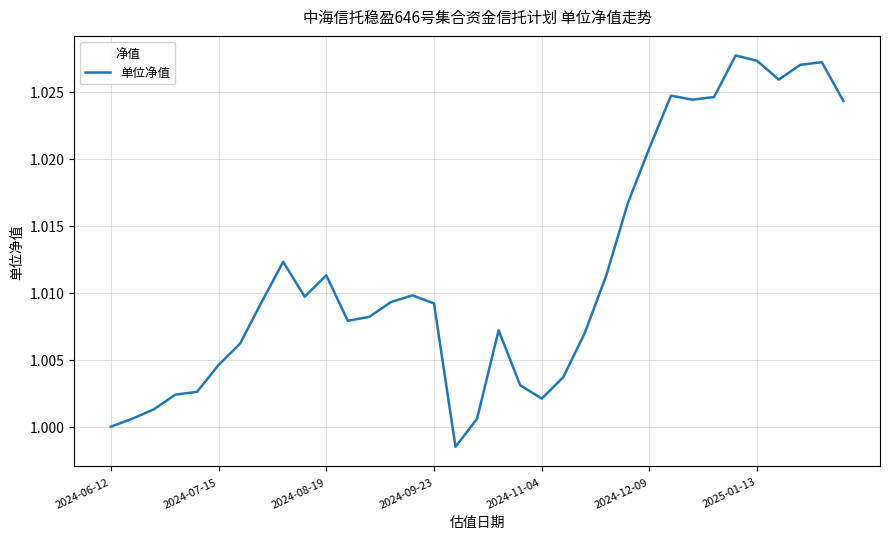

Reading left to right, what are all the values shown in this chart?

1.0	1.0	1.0	1.0	1.0	1.0	1.0	1.0	1.0	1.0	1.0	1.0	1.0	1.0	1.0	1.0	1.0	1.0	1.0	1.0	1.0	1.0	1.0	1.0	1.0	1.0	1.0	1.0	1.0	1.0	1.0	1.0	1.0	1.0	1.0